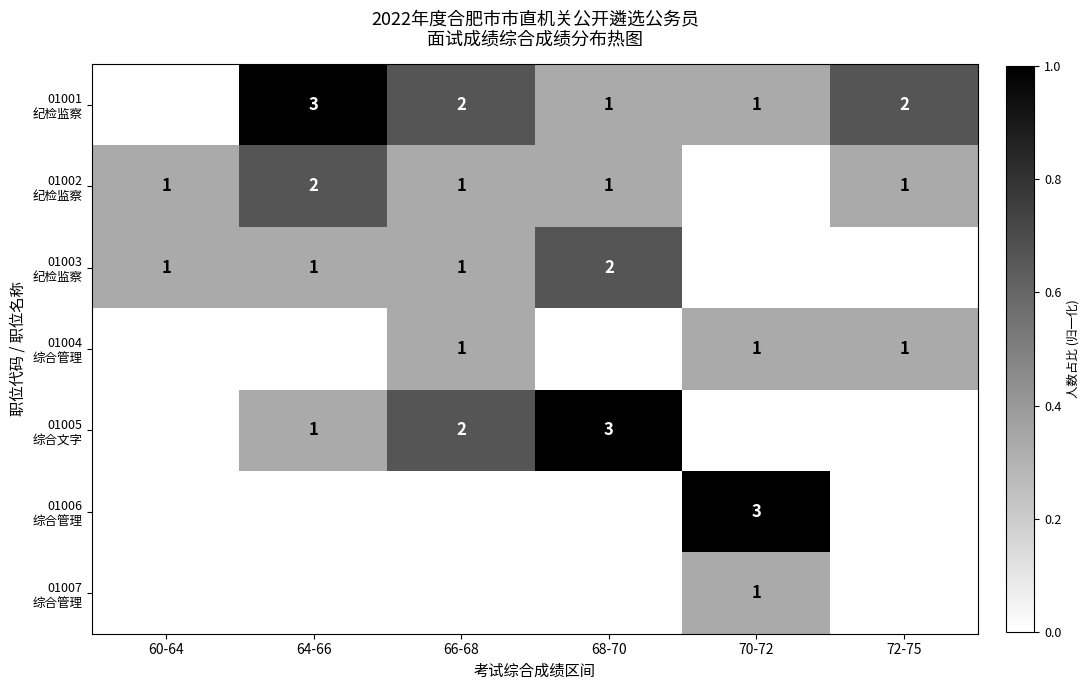

What is the maximum value shown in the chart?

1.0